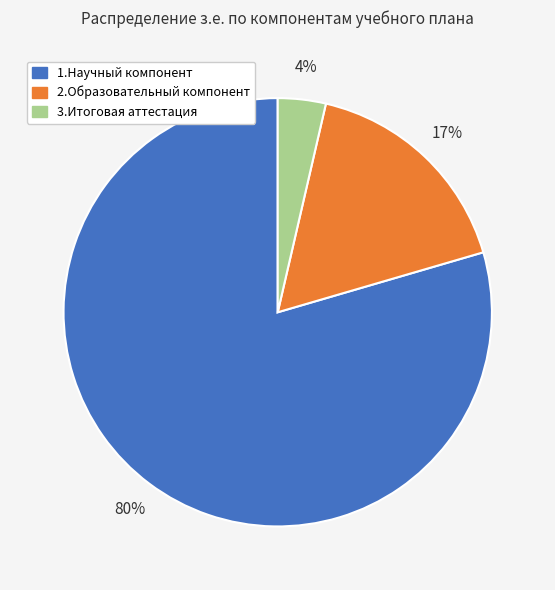

Between 2.Образовательный компонент and 1.Научный компонент, which is larger?

1.Научный компонент